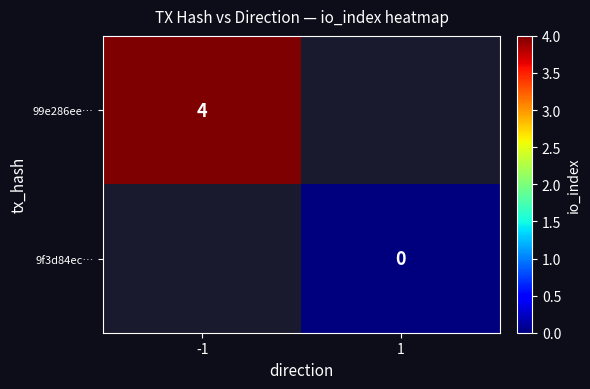

True or false: 99e286ee… has a value of 4 at -1.

True